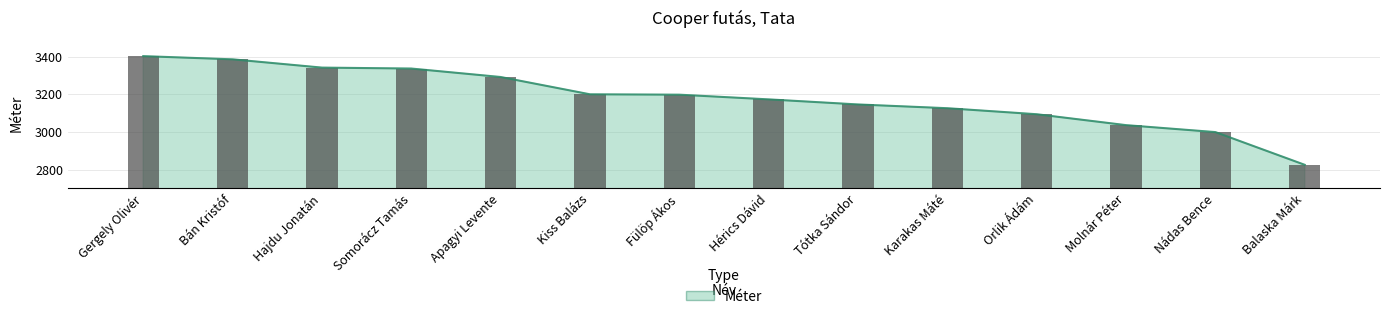

Does the chart contain any negative values?

No